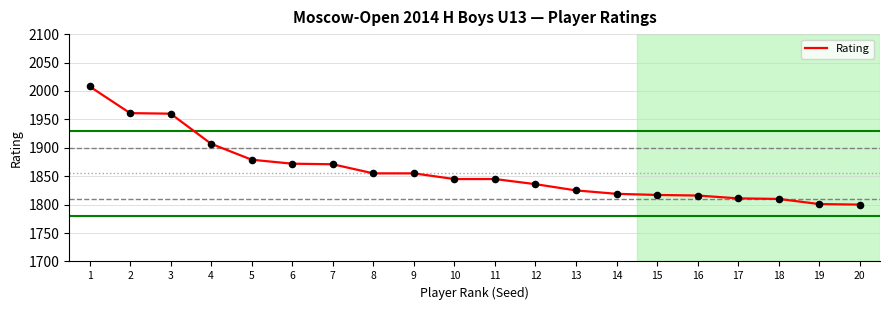

What is the ratio of the value at 17 to the value at 14?

1.0